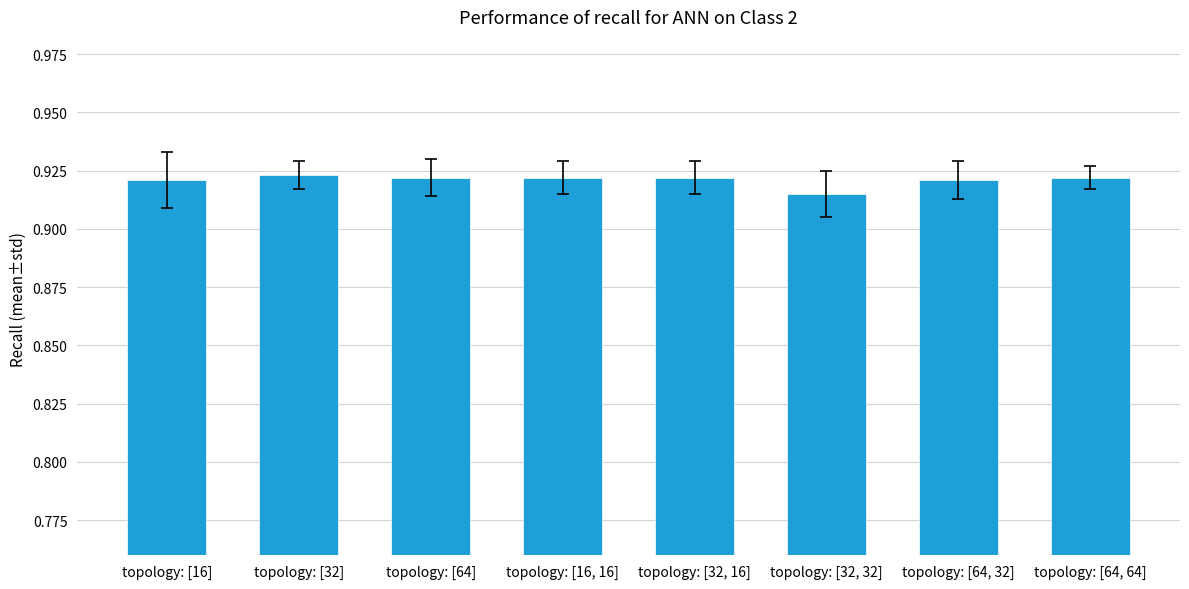

What is the label of the 7th bar from the right?

topology: [32]